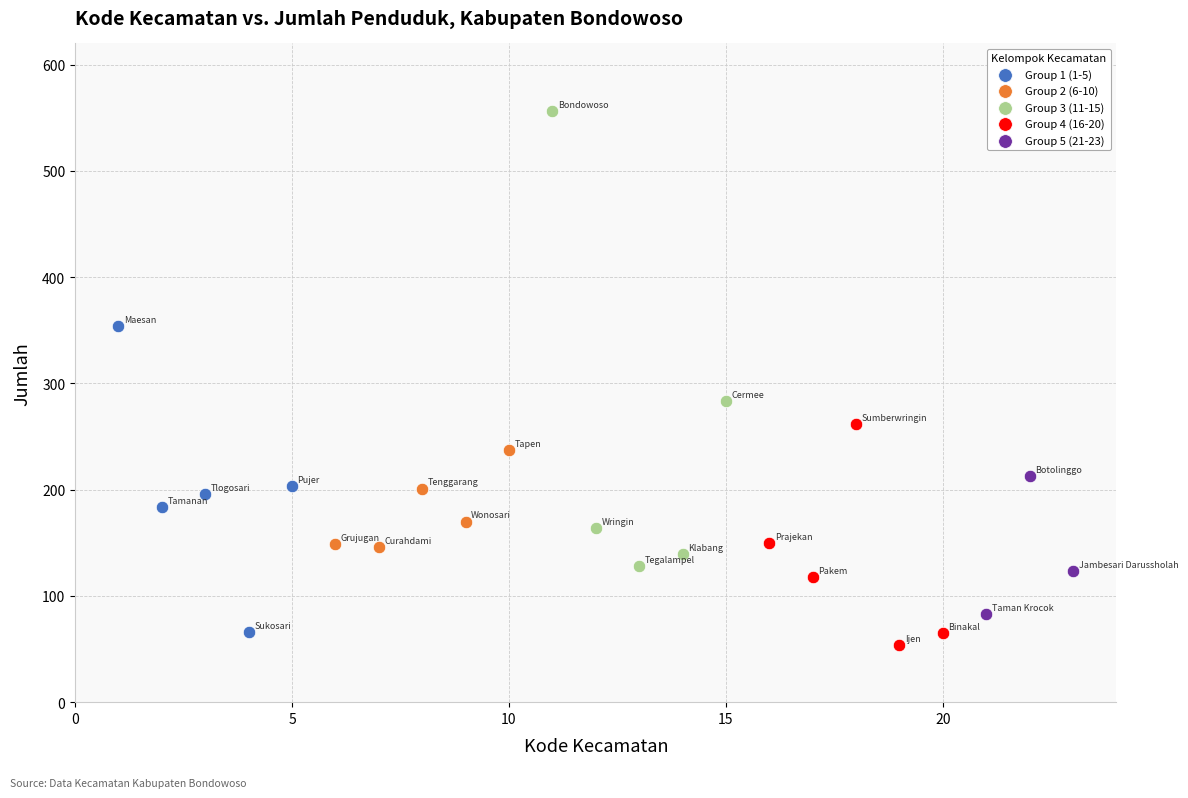

Which series has the largest Y range (max minus min)?

Group 3 (11-15)